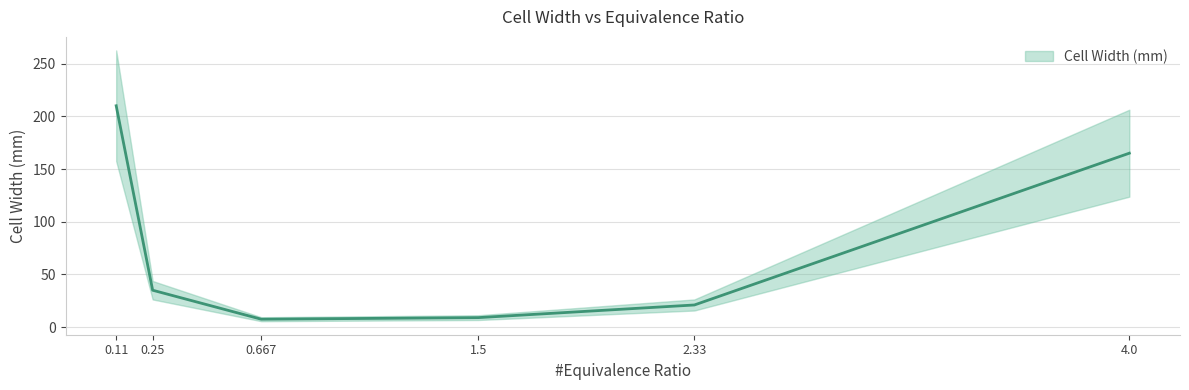

What is the change in value from 0.11 to 0.667?

-202.5